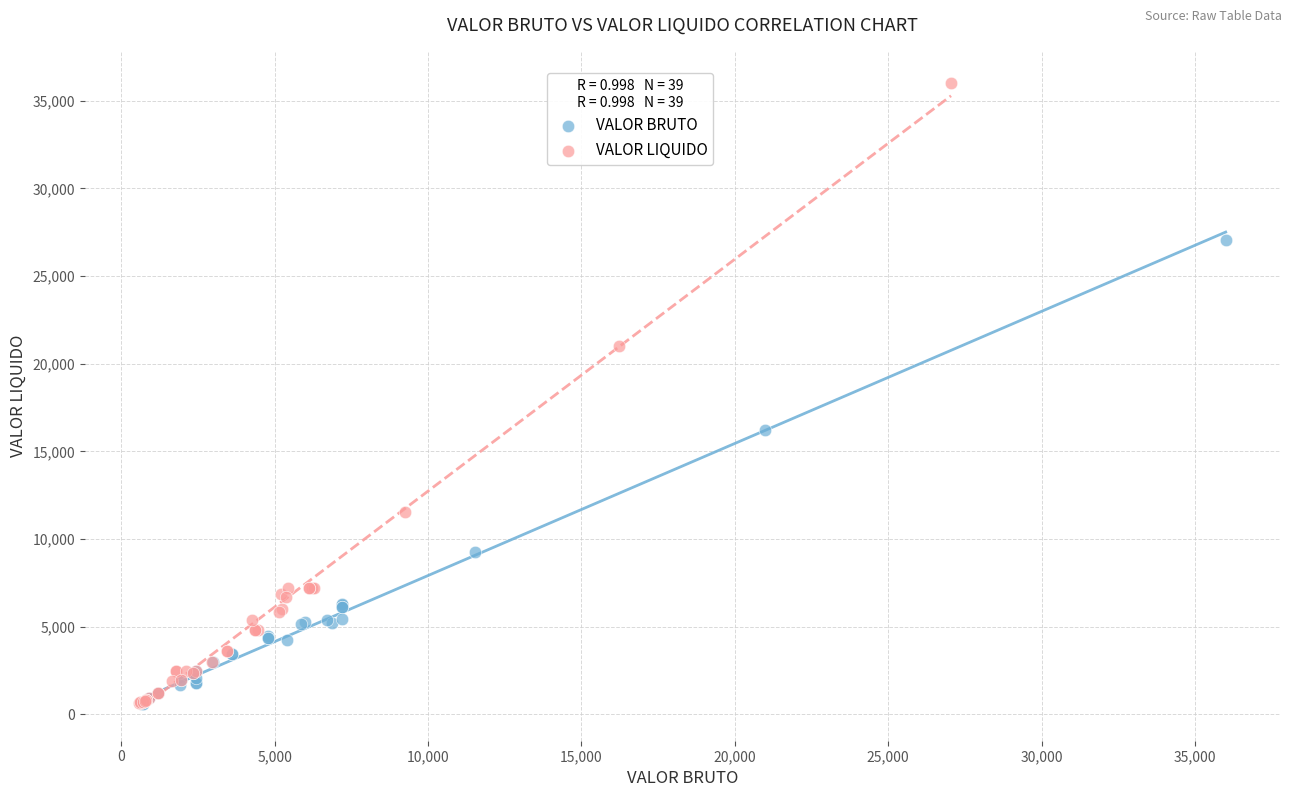

Which series contains the highest Y value?

VALOR LIQUIDO